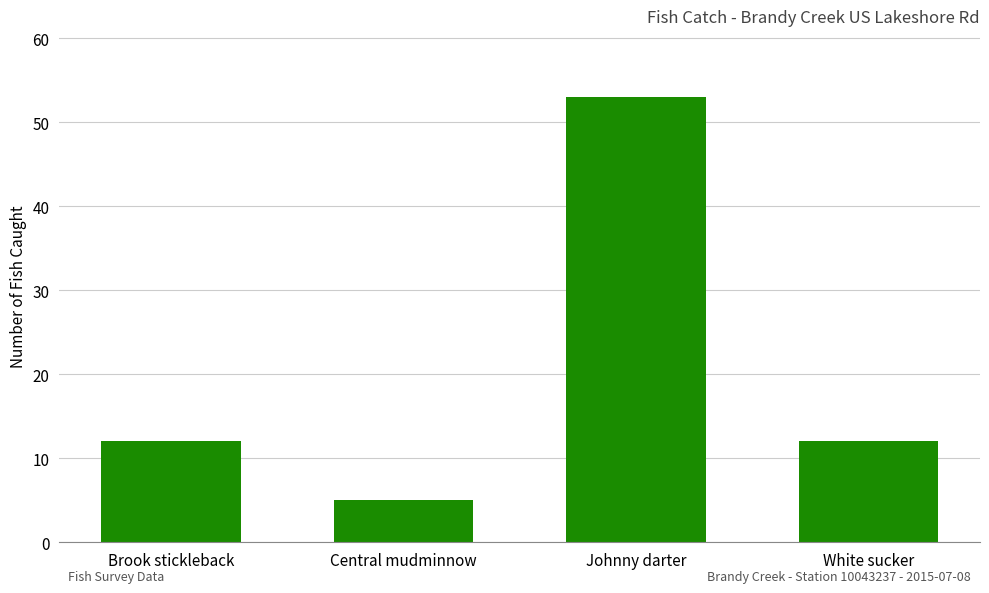

Reading right to left, extract all data points from this chart.

12	53	5	12